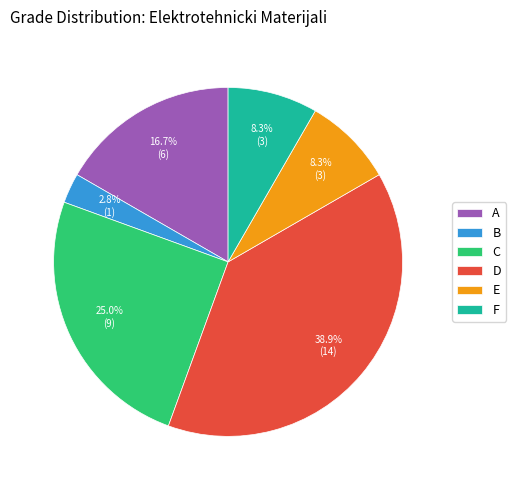

How much of the chart is everything except C?

75.0%